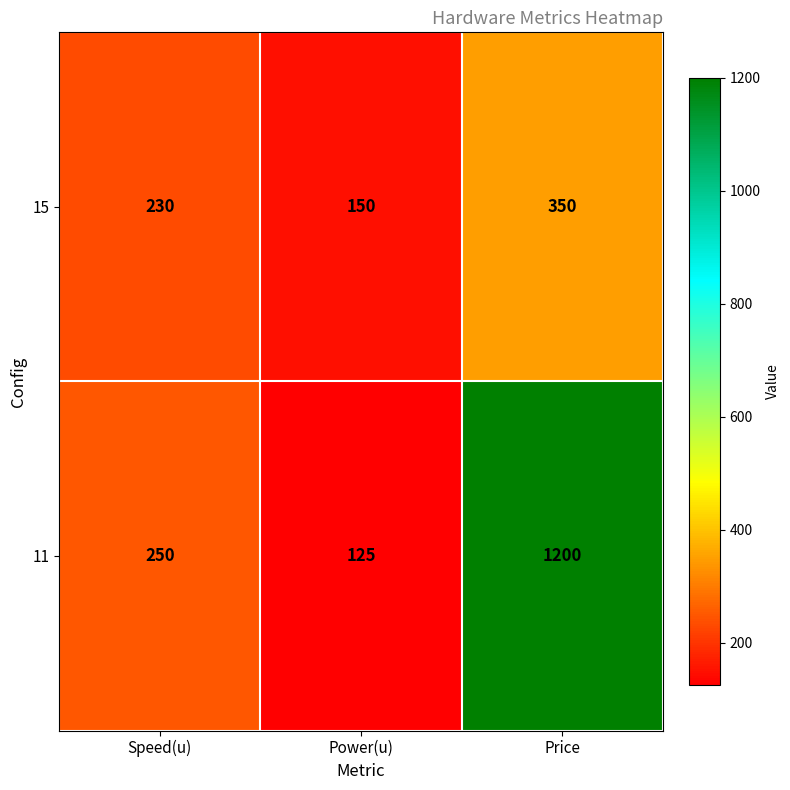

Which series has the widest spread of values?

11